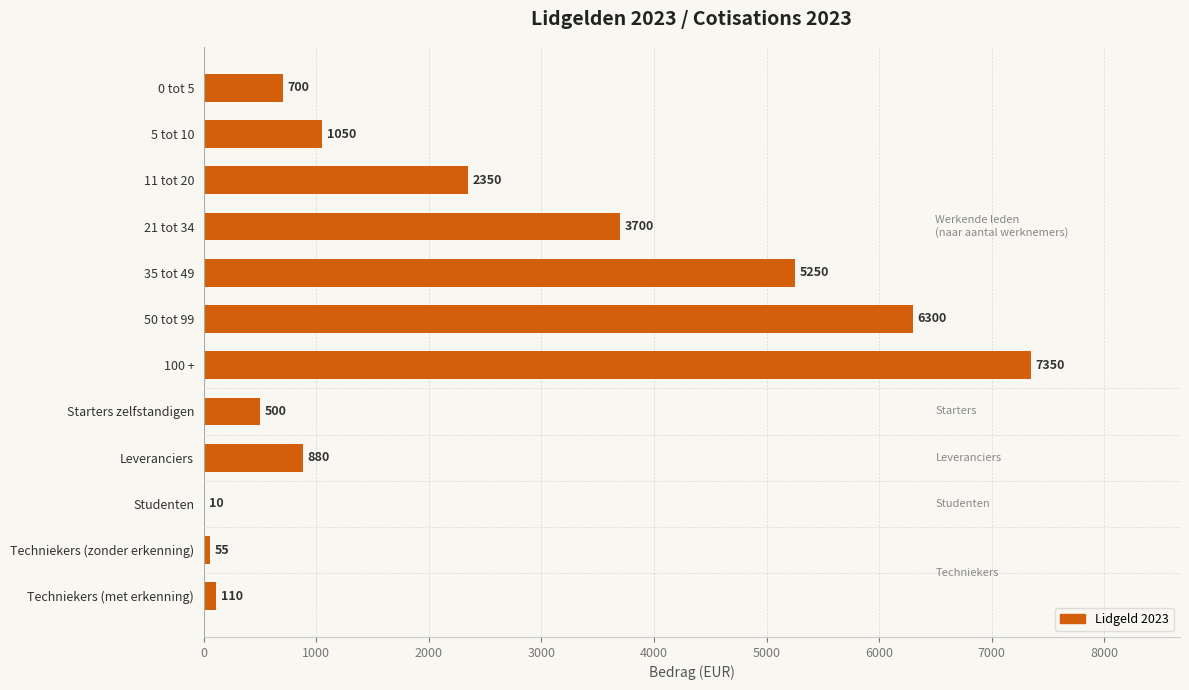

What is the change in value from 35 tot 49 to Leveranciers?

-4370